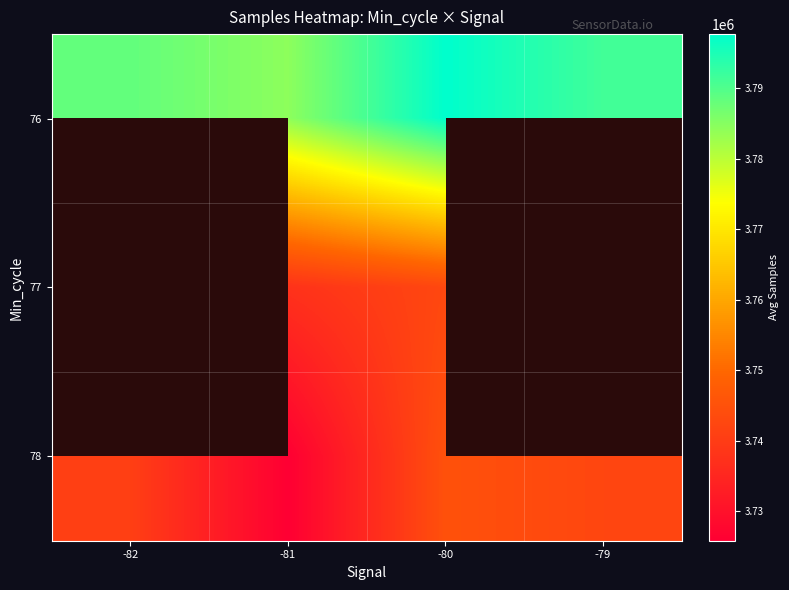

What is the average value of the 78 series?

3738428.8